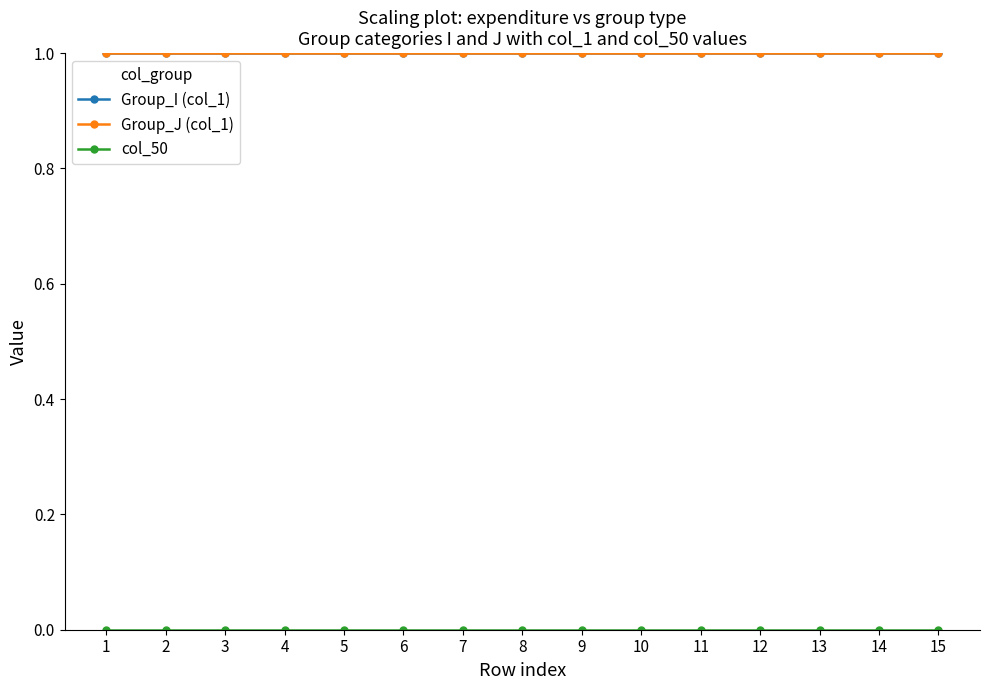

What value does the Group_I (col_1) series have at 6?

1